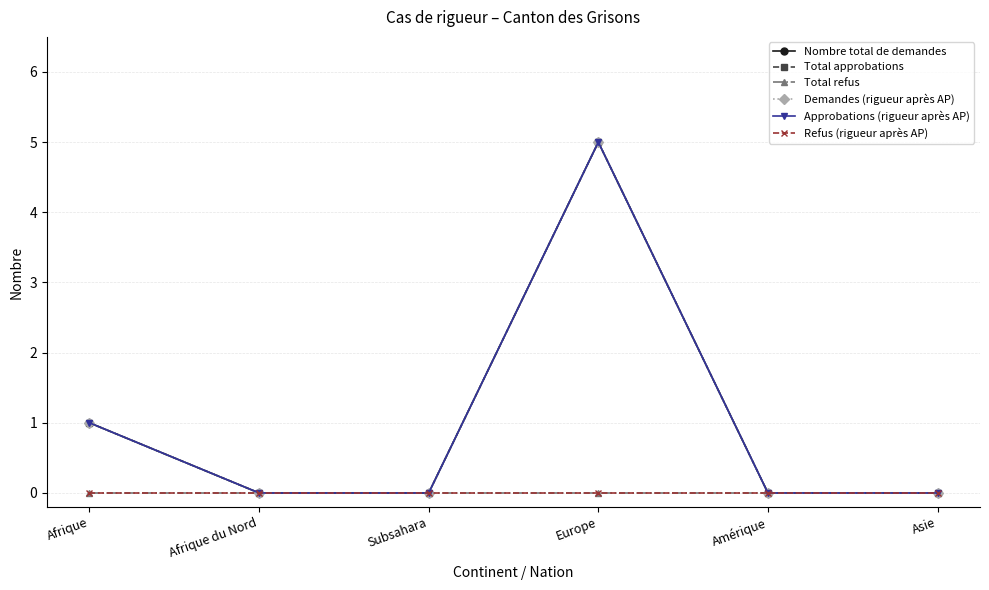

The Approbations (rigueur après AP) series shows 0 at Amérique. True or false?

True